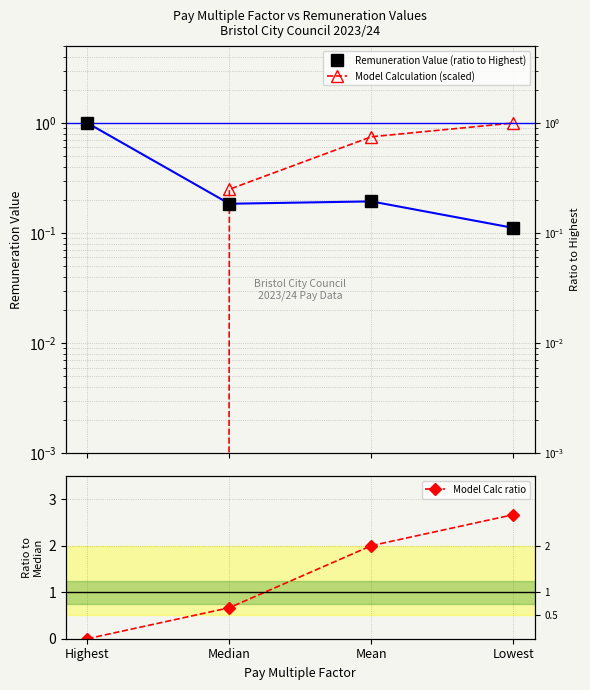

Which series changed the most between Mean and Lowest?

Model Calc ratio